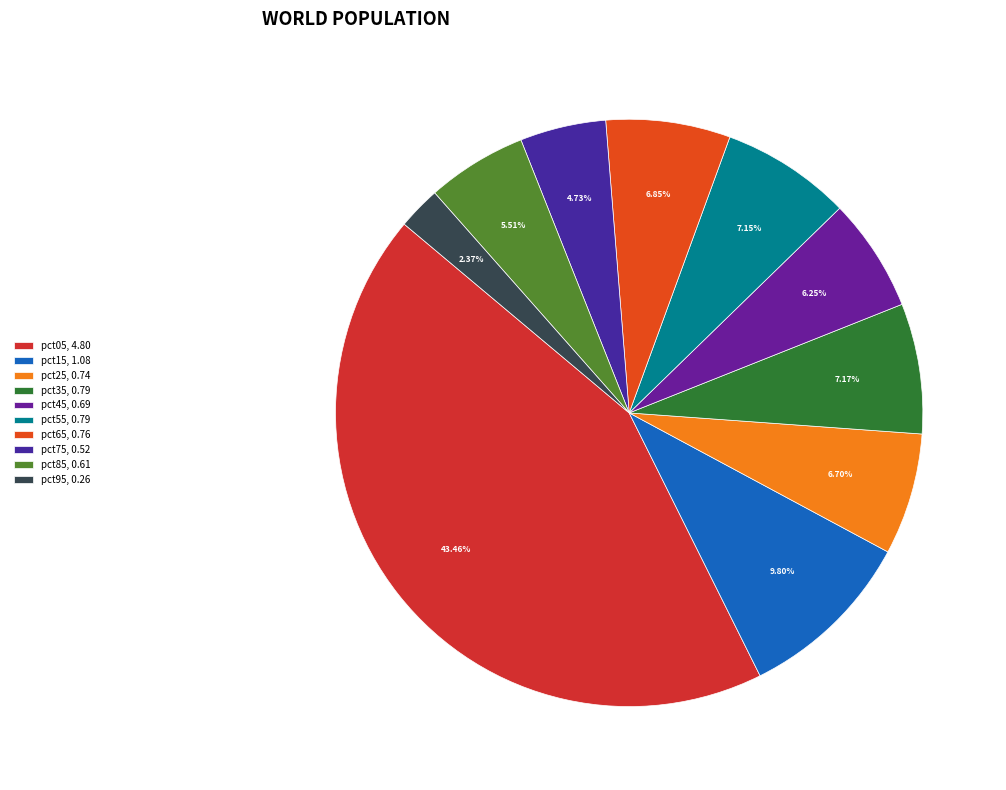

Combined, what portion of the pie is pct25 and pct95?

9.1%